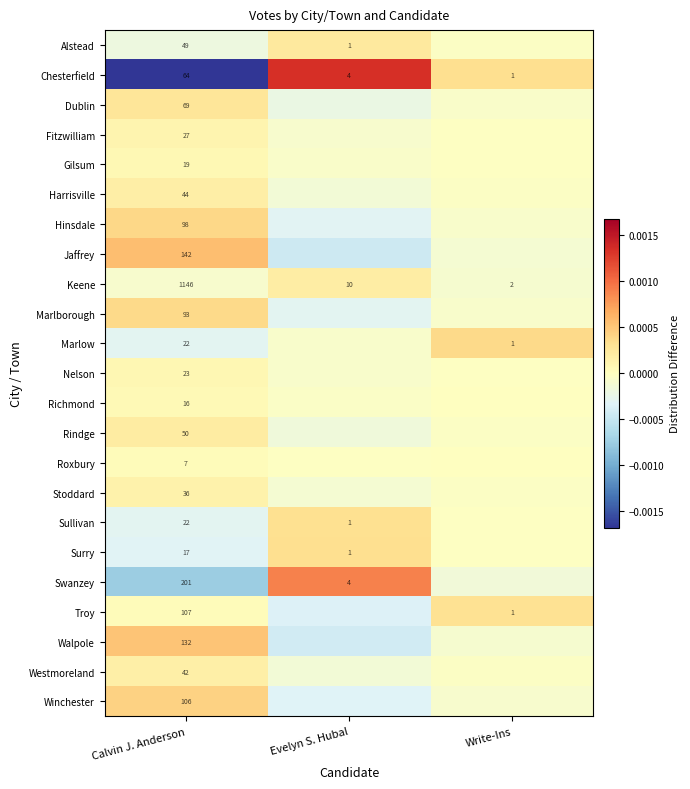

At which label does Chesterfield reach its minimum?

Write-Ins